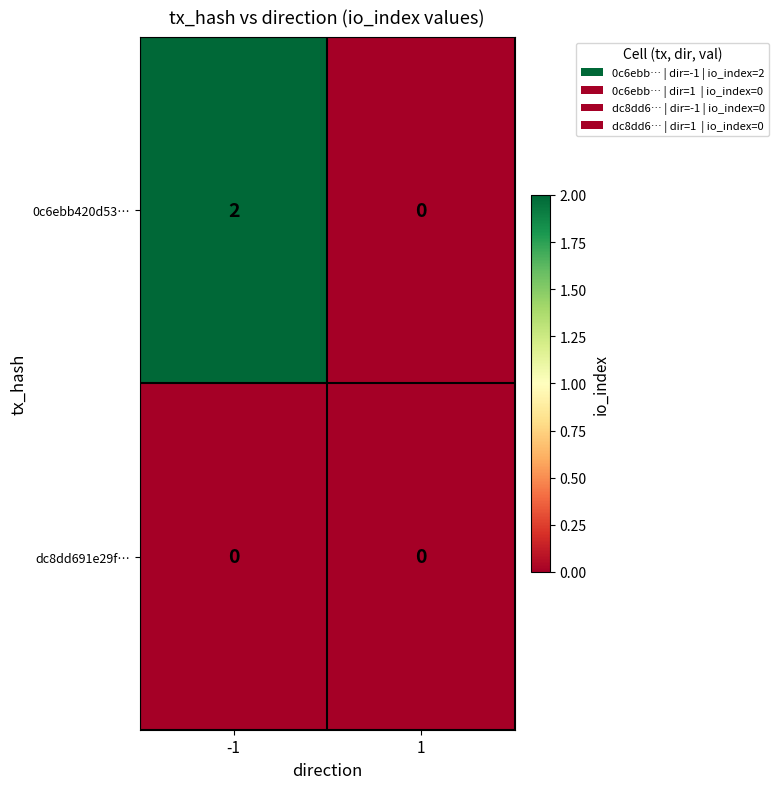

At how many categories does at least one series exceed 1?

1